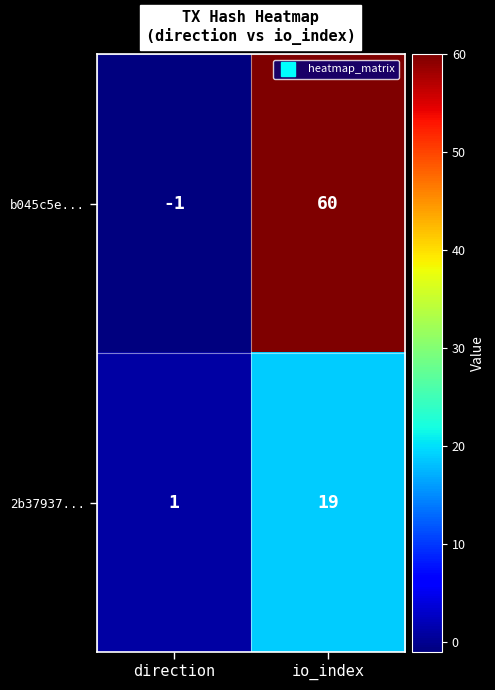

At direction, list the series in order from largest to smallest.

2b37937..., b045c5e...